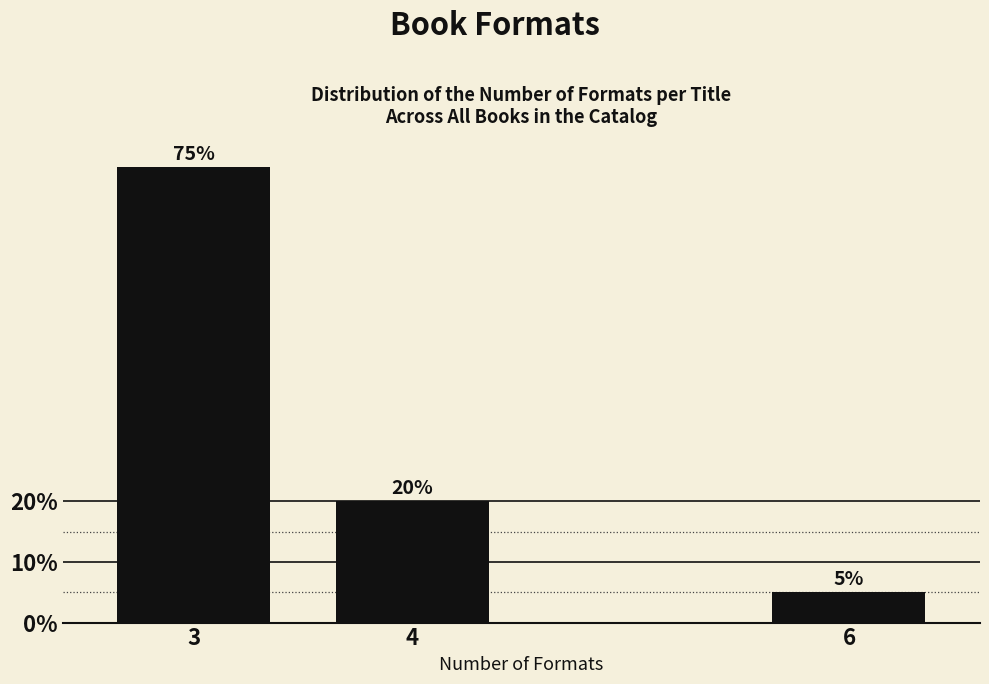

Reading right to left, what are all the values shown in this chart?

6=5	4=20	3=75